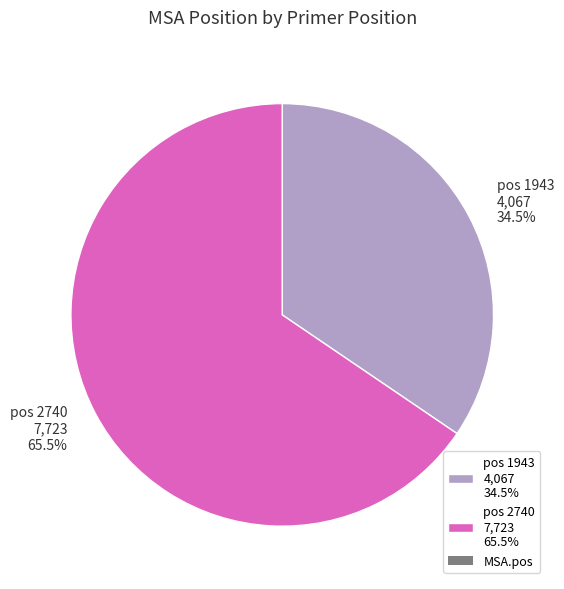

What portion of the pie excludes pos 2740 7,723 65.5%?

34.5%